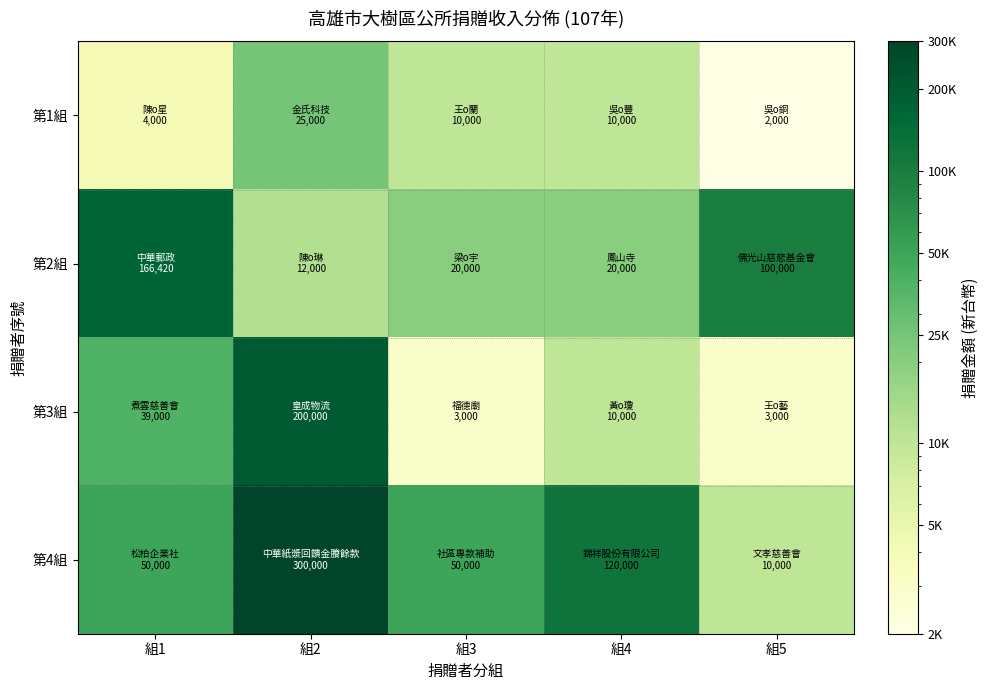

Which series has the largest range (max minus min)?

第4組